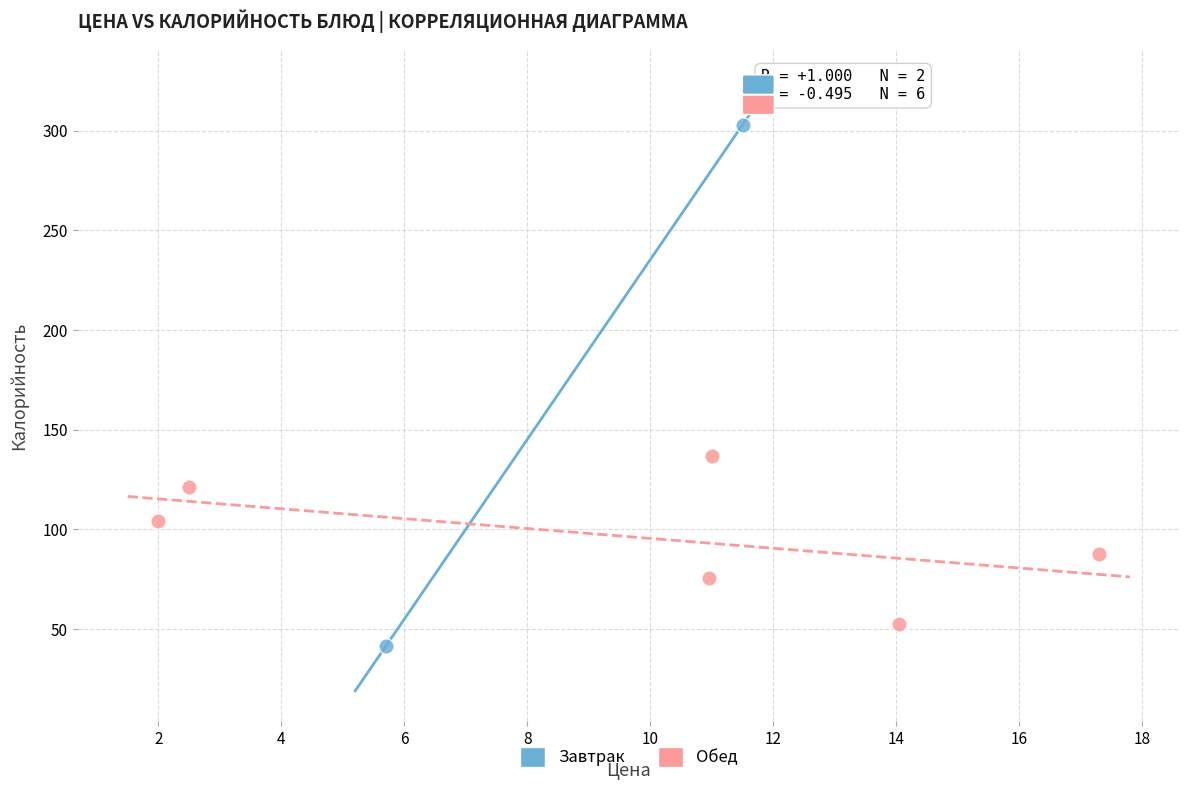

What are all the series names shown in the legend?

Завтрак, Обед